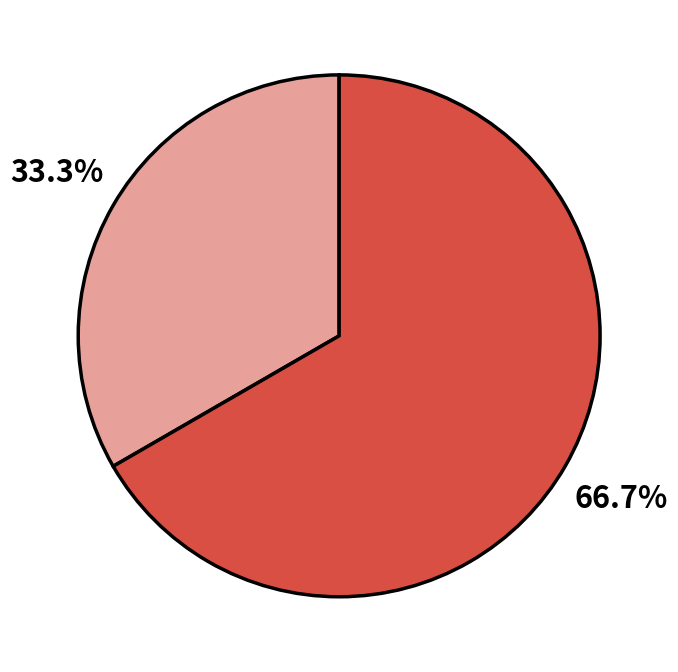

Is there any slice that represents more than half of the pie?

Yes